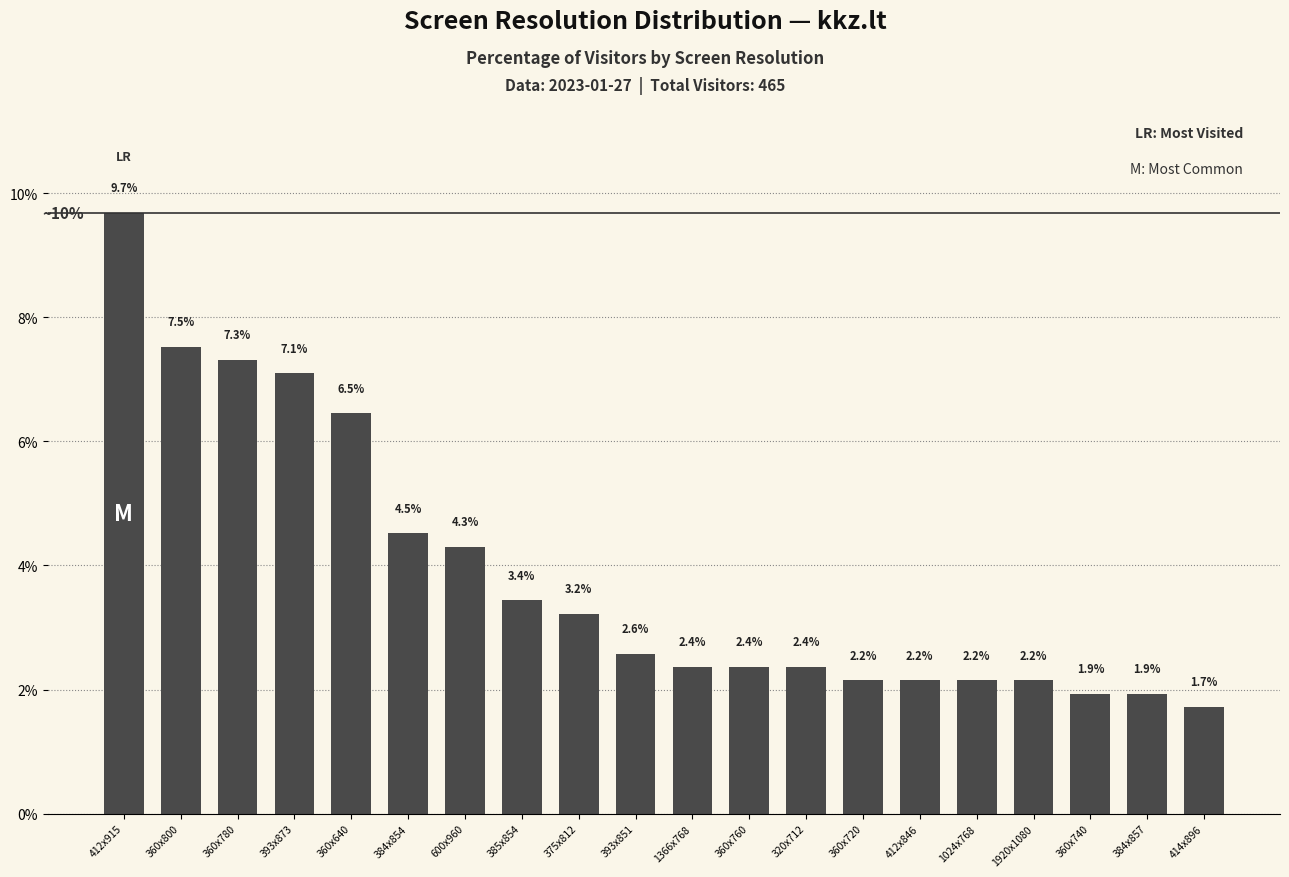

Reading left to right, what are all the values shown in this chart?

412x915=9.7	360x800=7.5	360x780=7.3	393x873=7.1	360x640=6.5	384x854=4.5	600x960=4.3	385x854=3.4	375x812=3.2	393x851=2.6	1366x768=2.4	360x760=2.4	320x712=2.4	360x720=2.2	412x846=2.2	1024x768=2.2	1920x1080=2.2	360x740=1.9	384x857=1.9	414x896=1.7